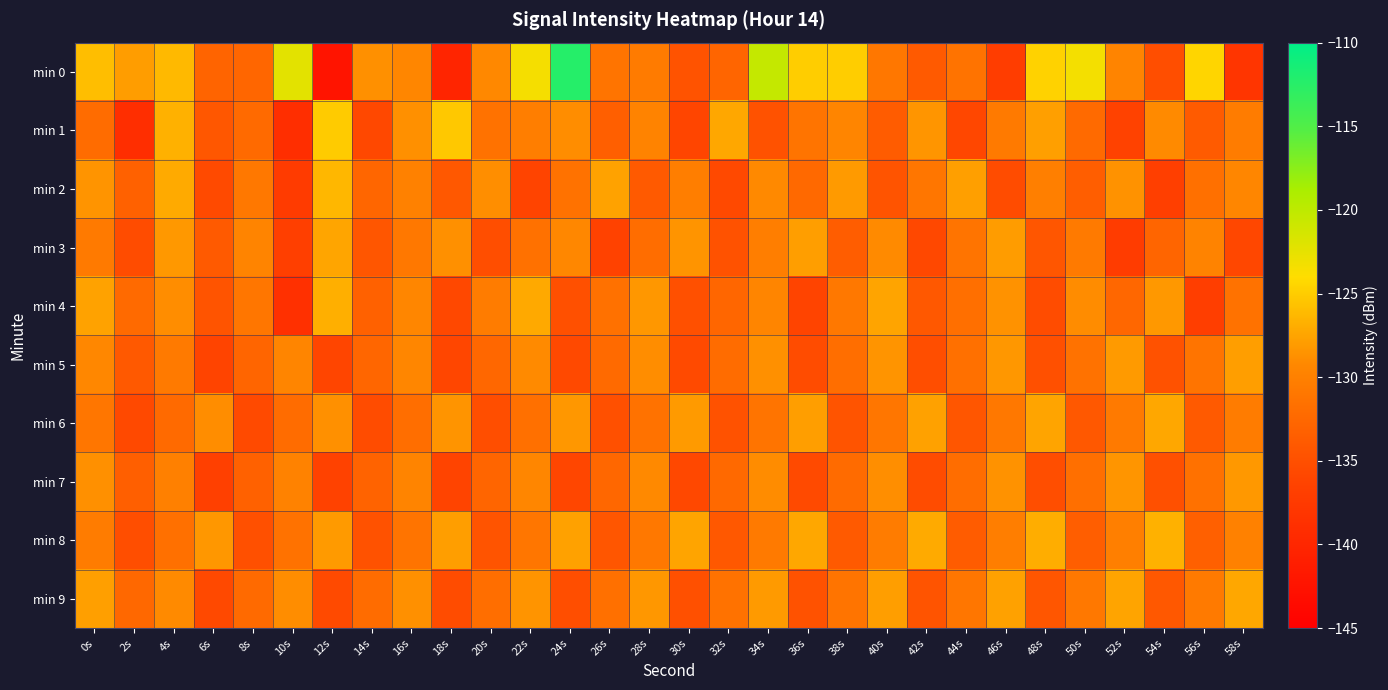

Reading left to right, extract all data points from this chart.

min 0: 0s=-125.9	2s=-127.9	4s=-126.2	6s=-132.9	8s=-132.6	10s=-122.4	12s=-142.4	14s=-128.7	16s=-129.4	18s=-140.2	20s=-129.3	22s=-123.4	24s=-112.4	26s=-131.2	28s=-130.6	30s=-134.6	32s=-132.8	34s=-120.4	36s=-125.0	38s=-125.0	40s=-131.0	42s=-133.9	44s=-131.3	46s=-137.0	48s=-124.7	50s=-123.4	52s=-129.6	54s=-135.1	56s=-124.5	58s=-138.1
min 1: 0s=-132.1	2s=-138.9	4s=-126.7	6s=-134.2	8s=-132.2	10s=-139.0	12s=-125.1	14s=-135.7	16s=-128.7	18s=-125.3	20s=-131.5	22s=-130.2	24s=-128.9	26s=-133.4	28s=-129.7	30s=-136.1	32s=-127.3	34s=-134.8	36s=-131.2	38s=-129.5	40s=-133.7	42s=-128.4	44s=-135.9	46s=-130.6	48s=-127.8	50s=-132.3	52s=-136.5	54s=-129.1	56s=-133.8	58s=-130.4
min 2: 0s=-128.5	2s=-133.2	4s=-127.1	6s=-135.6	8s=-130.8	10s=-137.4	12s=-126.3	14s=-132.7	16s=-129.9	18s=-134.1	20s=-128.8	22s=-136.2	24s=-131.5	26s=-127.6	28s=-133.9	30s=-130.3	32s=-135.7	34s=-129.2	36s=-132.4	38s=-128.1	40s=-134.6	42s=-131.0	44s=-127.8	46s=-135.3	48s=-130.1	50s=-133.5	52s=-128.6	54s=-136.8	56s=-131.7	58s=-129.4
min 3: 0s=-130.7	2s=-135.4	4s=-128.2	6s=-133.9	8s=-129.6	10s=-136.8	12s=-127.4	14s=-134.3	16s=-130.9	18s=-128.7	20s=-135.1	22s=-131.6	24s=-129.3	26s=-136.5	28s=-132.0	30s=-128.5	32s=-134.7	34s=-130.2	36s=-127.9	38s=-133.6	40s=-129.1	42s=-135.8	44s=-131.3	46s=-128.0	48s=-134.4	50s=-130.6	52s=-137.2	54s=-132.8	56s=-129.7	58s=-135.9
min 4: 0s=-127.6	2s=-132.3	4s=-128.9	6s=-134.5	8s=-131.1	10s=-138.7	12s=-126.8	14s=-133.2	16s=-129.4	18s=-135.8	20s=-130.5	22s=-127.2	24s=-134.9	26s=-131.6	28s=-128.3	30s=-135.0	32s=-132.7	34s=-129.5	36s=-136.2	38s=-130.8	40s=-127.5	42s=-134.1	44s=-131.8	46s=-128.6	48s=-135.3	50s=-129.0	52s=-132.6	54s=-128.2	56s=-136.9	58s=-131.4
min 5: 0s=-129.3	2s=-134.0	4s=-130.6	6s=-136.2	8s=-132.8	10s=-129.5	12s=-136.1	14s=-132.7	16s=-129.4	18s=-136.0	20s=-132.6	22s=-129.1	24s=-135.7	26s=-132.3	28s=-128.9	30s=-135.5	32s=-132.1	34s=-128.7	36s=-135.3	38s=-131.9	40s=-128.5	42s=-135.1	44s=-131.7	46s=-128.3	48s=-134.9	50s=-131.5	52s=-128.1	54s=-134.7	56s=-131.3	58s=-127.9
min 6: 0s=-131.0	2s=-135.7	4s=-132.3	6s=-128.9	8s=-135.5	10s=-132.1	12s=-128.7	14s=-135.3	16s=-131.9	18s=-128.5	20s=-135.1	22s=-131.7	24s=-128.3	26s=-134.9	28s=-131.5	30s=-128.1	32s=-134.7	34s=-131.3	36s=-127.9	38s=-134.5	40s=-131.1	42s=-127.7	44s=-134.3	46s=-130.9	48s=-127.5	50s=-134.1	52s=-130.7	54s=-127.3	56s=-133.9	58s=-130.5
min 7: 0s=-128.7	2s=-133.4	4s=-130.0	6s=-136.6	8s=-133.2	10s=-129.8	12s=-136.4	14s=-133.0	16s=-129.6	18s=-136.2	20s=-132.8	22s=-129.4	24s=-136.0	26s=-132.6	28s=-129.2	30s=-135.8	32s=-132.4	34s=-129.0	36s=-135.6	38s=-132.2	40s=-128.8	42s=-135.4	44s=-132.0	46s=-128.6	48s=-135.2	50s=-131.8	52s=-128.4	54s=-135.0	56s=-131.6	58s=-128.2
min 8: 0s=-130.4	2s=-135.1	4s=-131.7	6s=-128.3	8s=-134.9	10s=-131.5	12s=-128.1	14s=-134.7	16s=-131.3	18s=-127.9	20s=-134.5	22s=-131.1	24s=-127.7	26s=-134.3	28s=-130.9	30s=-127.5	32s=-134.1	34s=-130.7	36s=-127.3	38s=-133.9	40s=-130.5	42s=-127.1	44s=-133.7	46s=-130.3	48s=-126.9	50s=-133.5	52s=-130.1	54s=-126.7	56s=-133.3	58s=-129.9
min 9: 0s=-127.8	2s=-132.5	4s=-129.1	6s=-135.7	8s=-132.3	10s=-128.9	12s=-135.5	14s=-132.1	16s=-128.7	18s=-135.3	20s=-131.9	22s=-128.5	24s=-135.1	26s=-131.7	28s=-128.3	30s=-134.9	32s=-131.5	34s=-128.1	36s=-134.7	38s=-131.3	40s=-127.9	42s=-134.5	44s=-131.1	46s=-127.7	48s=-134.3	50s=-130.9	52s=-127.5	54s=-134.1	56s=-130.7	58s=-127.3